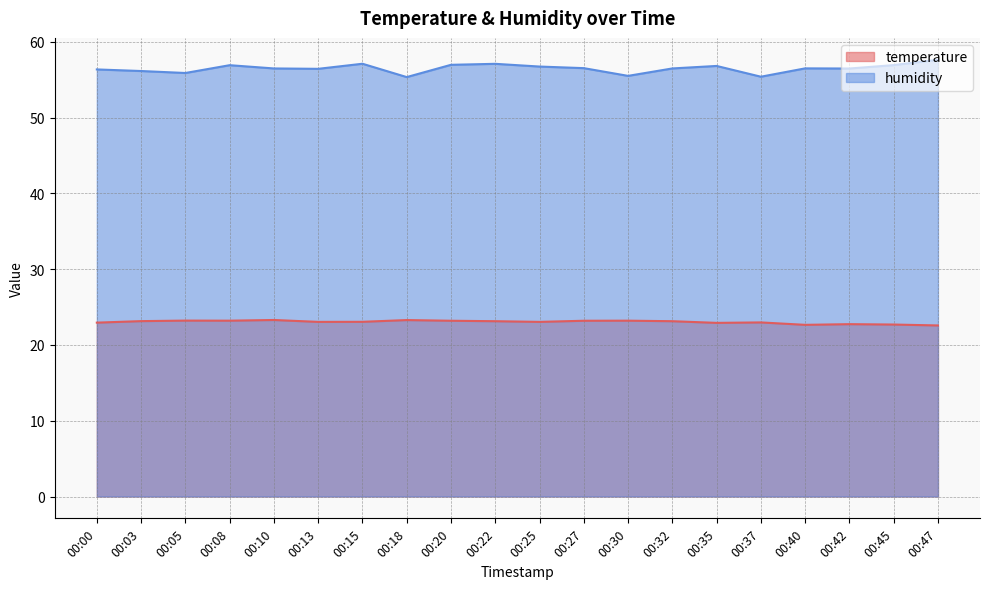

The value of humidity at 00:40 is 82.7. True or false?

False